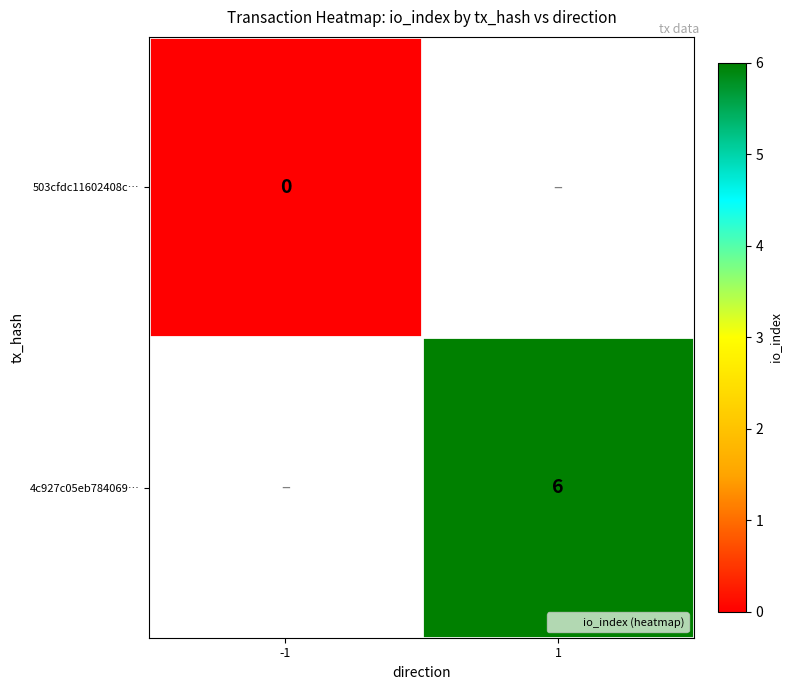

What is the approximate value of 4c927c05eb784069… at 1?

6.0